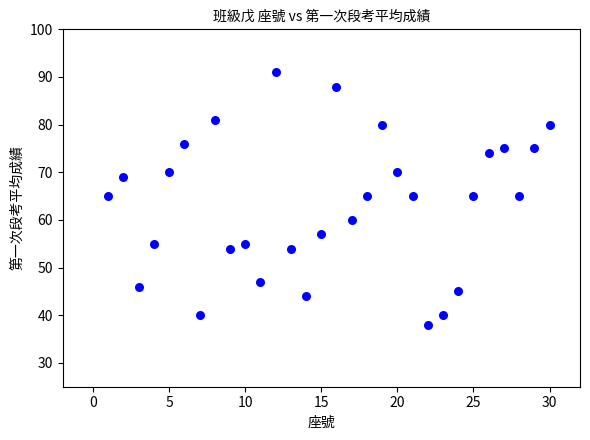

What is the range of X values (max minus min)?

29